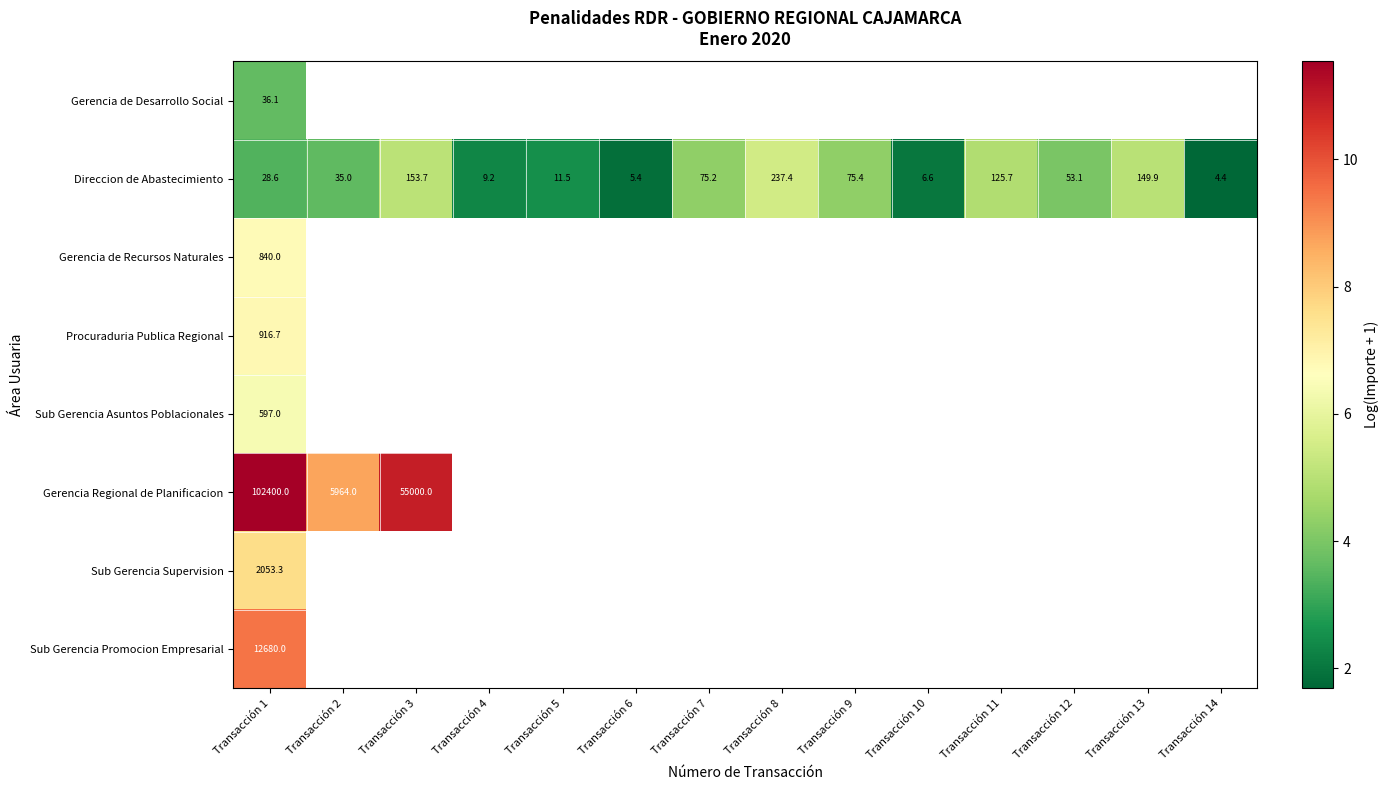

Rank the series by their maximum value, from lowest to highest.

Gerencia de Desarrollo Social, Direccion de Abastecimiento, Sub Gerencia Asuntos Poblacionales, Gerencia de Recursos Naturales, Procuraduria Publica Regional, Sub Gerencia Supervision, Sub Gerencia Promocion Empresarial, Gerencia Regional de Planificacion